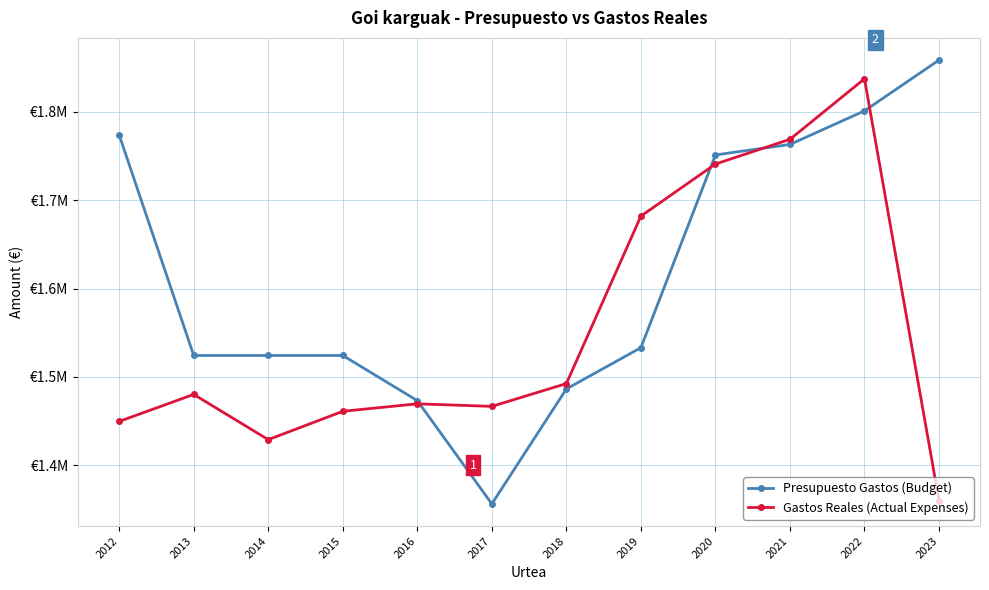

Reading right to left, transcribe all the data shown in this chart.

Presupuesto Gastos (Budget): 2023=1858481.5	2022=1801037.0	2021=1763032.0	2020=1751180.0	2019=1533157.0	2018=1486419.0	2017=1356435.0	2016=1473224.0	2015=1524315.0	2014=1524315.0	2013=1524315.0	2012=1773692.0
Gastos Reales (Actual Expenses): 2023=1360127.2	2022=1837311.9	2021=1768832.5	2020=1740873.9	2019=1681973.2	2018=1492504.1	2017=1466731.9	2016=1469613.1	2015=1461154.9	2014=1429097.6	2013=1480260.9	2012=1449721.9